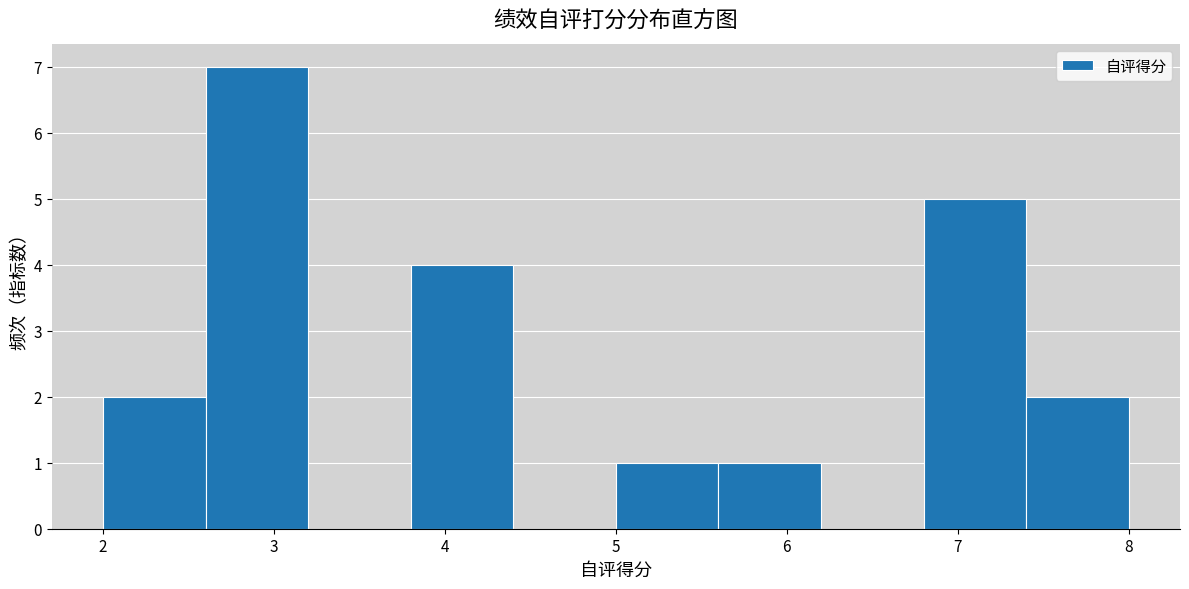

Reading left to right, transcribe this chart: for each bar, give the range it covers on the x-axis and its height. The values are not printed on the chart, so give them approximately, as read against the axis.

2.0 to 2.6: 2
2.6 to 3.2: 7
3.2 to 3.8: 0
3.8 to 4.4: 4
4.4 to 5.0: 0
5.0 to 5.6: 1
5.6 to 6.2: 1
6.2 to 6.8: 0
6.8 to 7.4: 5
7.4 to 8.0: 2